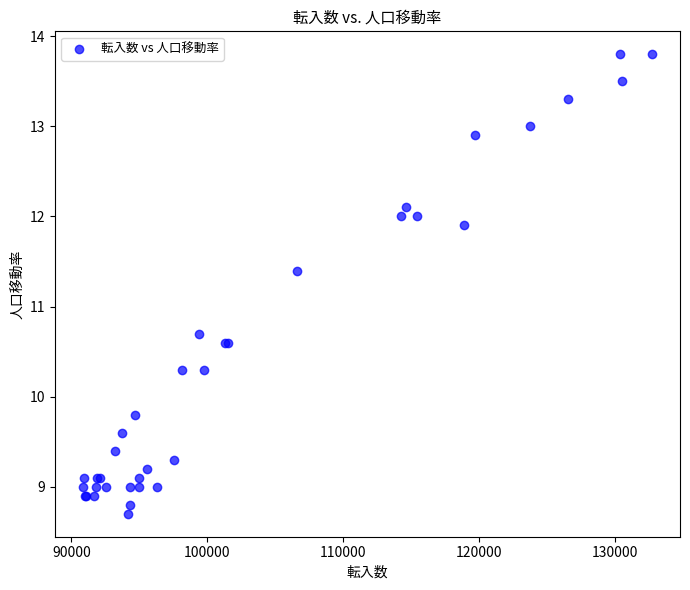

What Y value in the scatter plot is closest to 11?

10.7